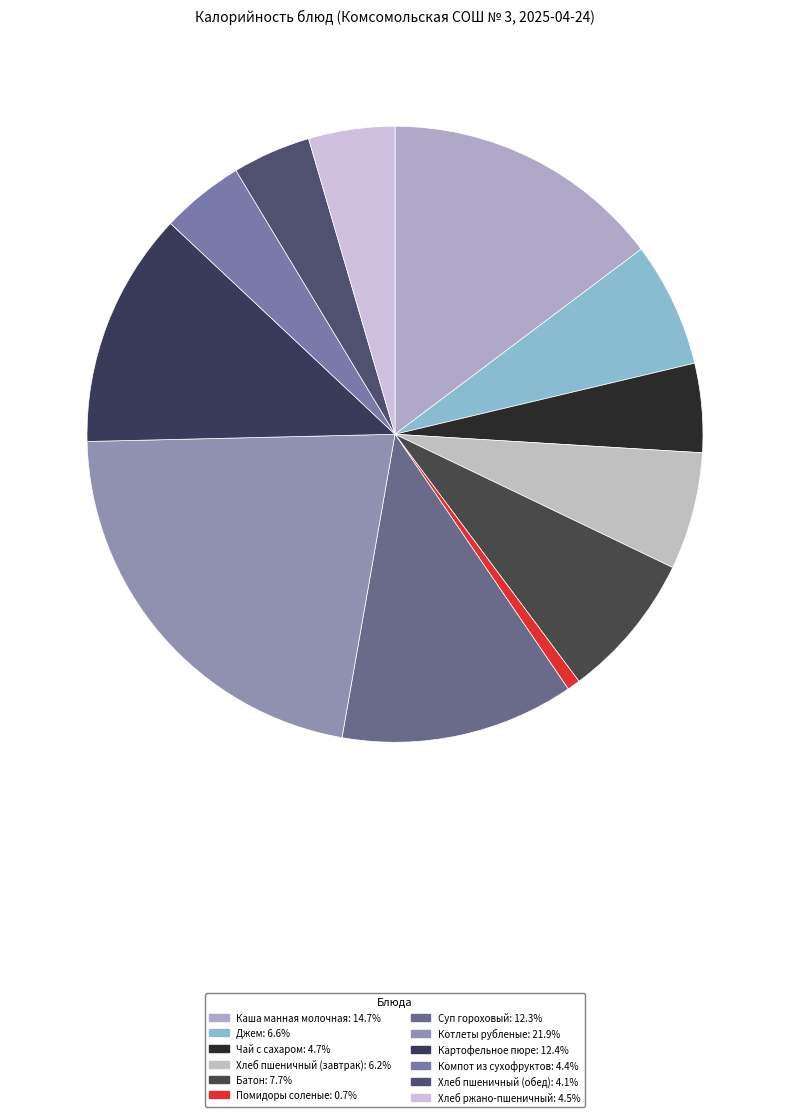

Count the number of slices in the pie.

12